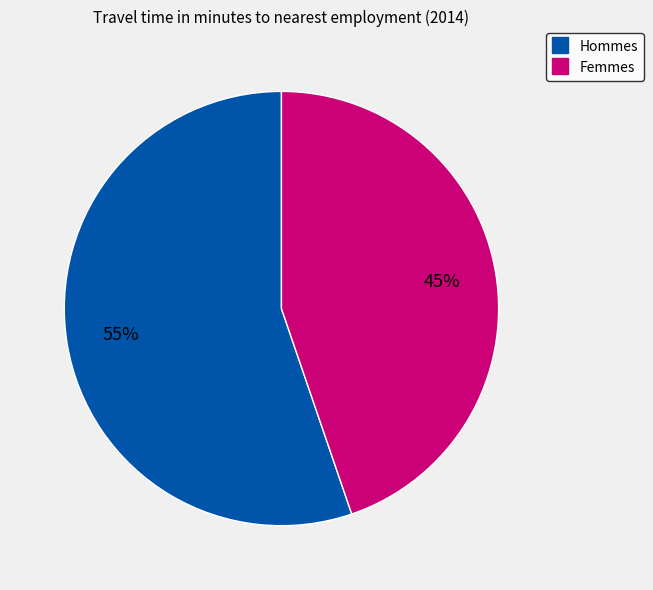

To the nearest percent, what is the difference between the largest and smallest slice percentages?

10%